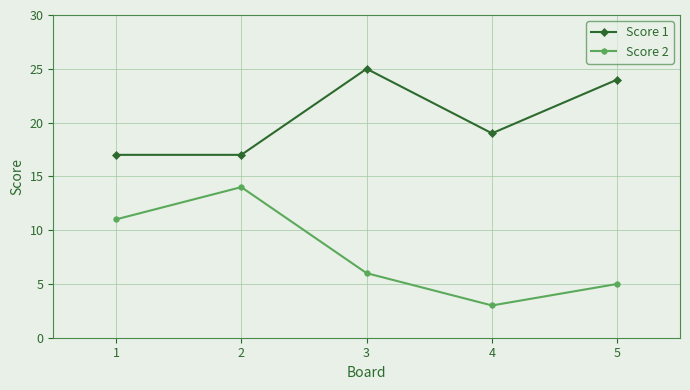

What is the approximate value of Score 1 at 1?

17